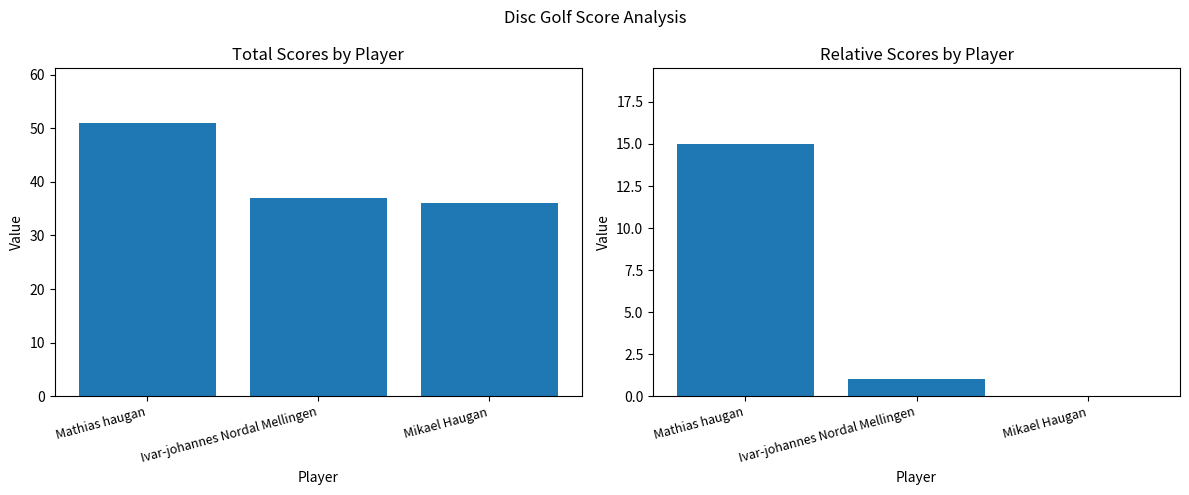

Which series has the largest total across all categories?

event_total_score